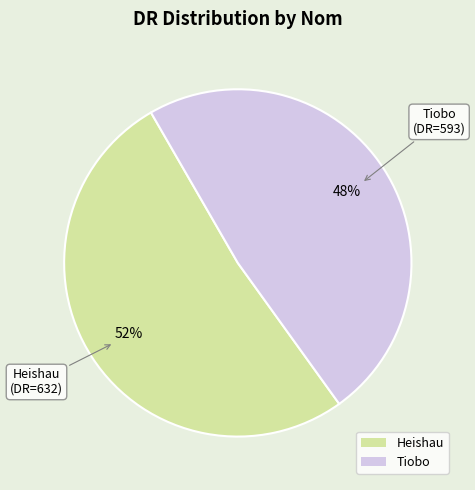

The Tiobo slice represents 35% of the pie. True or false?

False